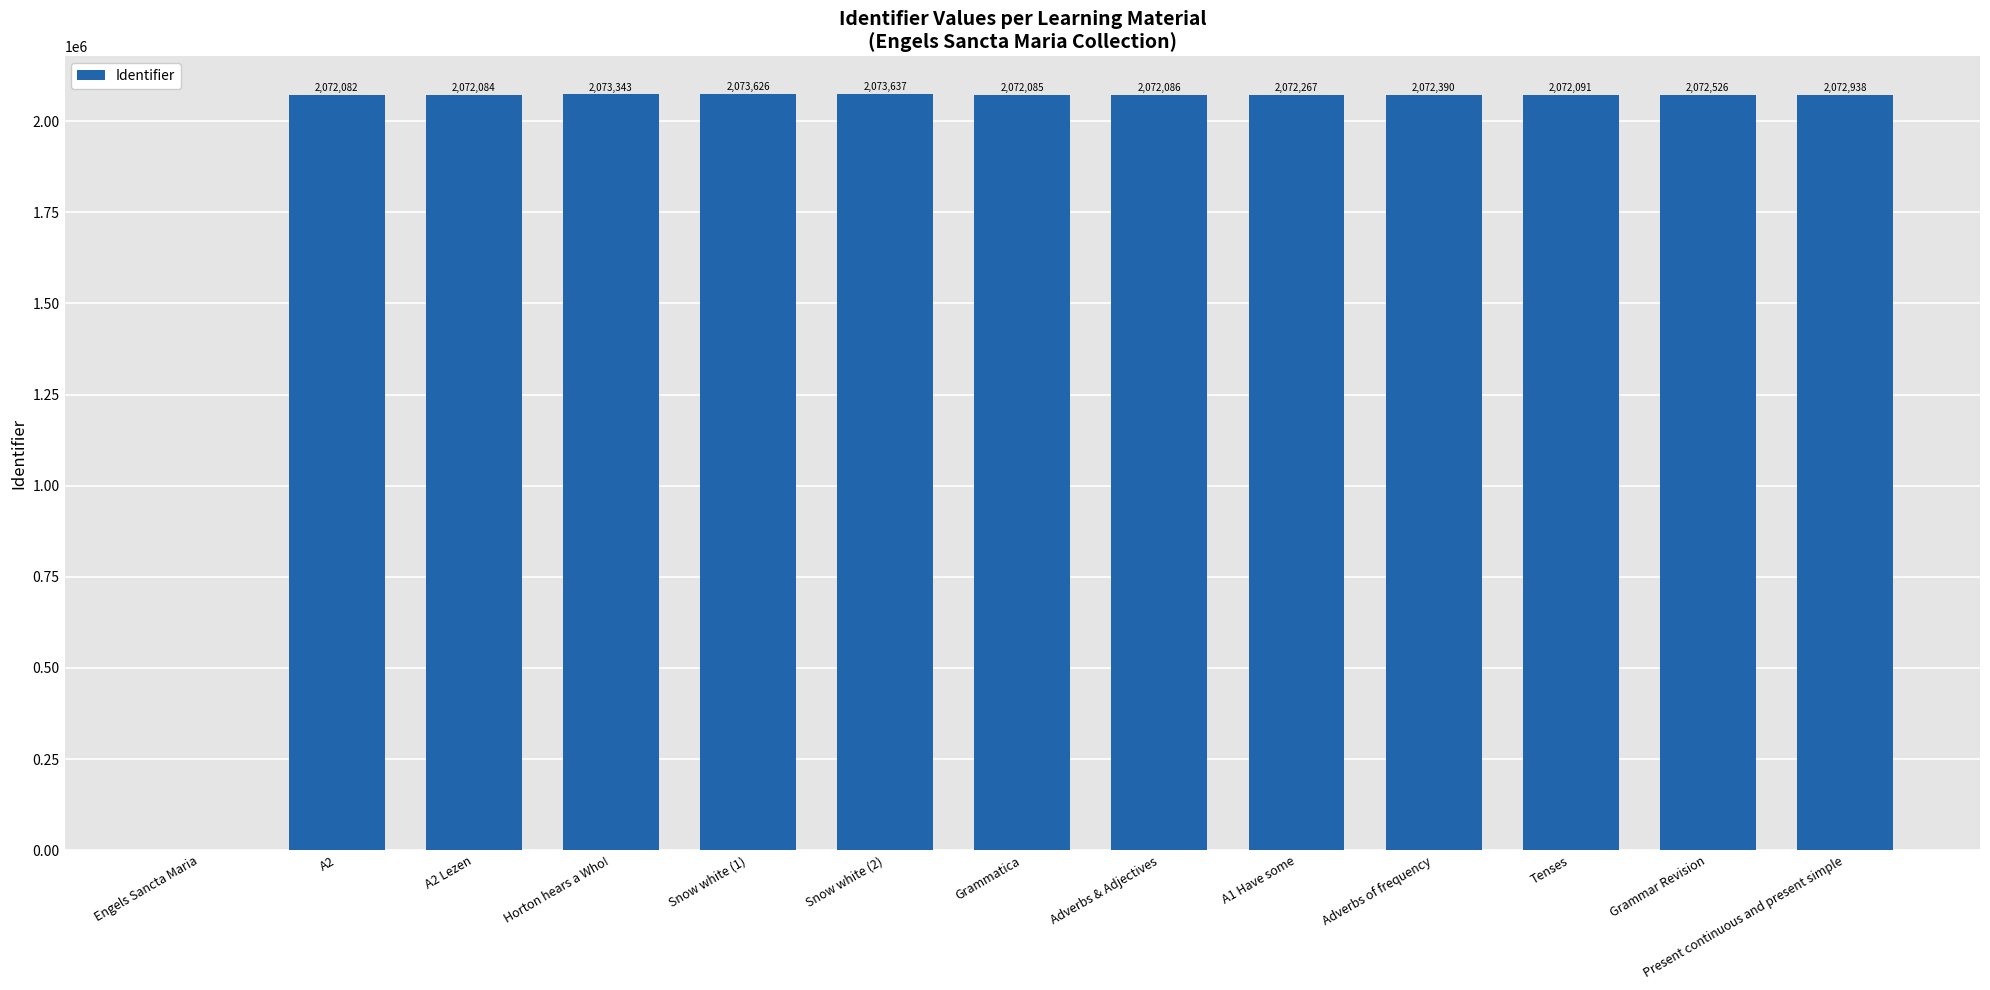

Is it true that the value at Tenses is 2072091?

True